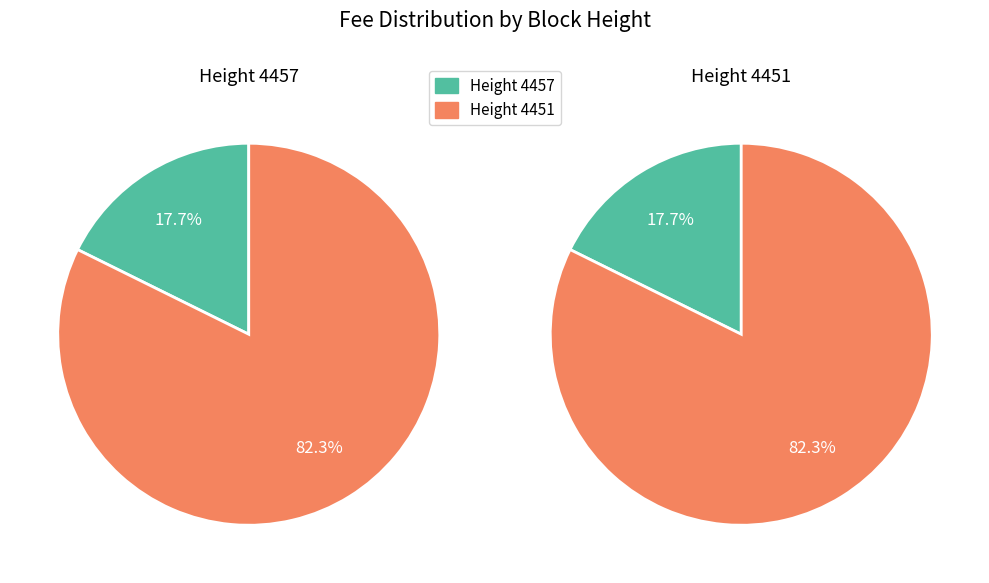

Is there any slice that represents more than half of the pie?

Yes